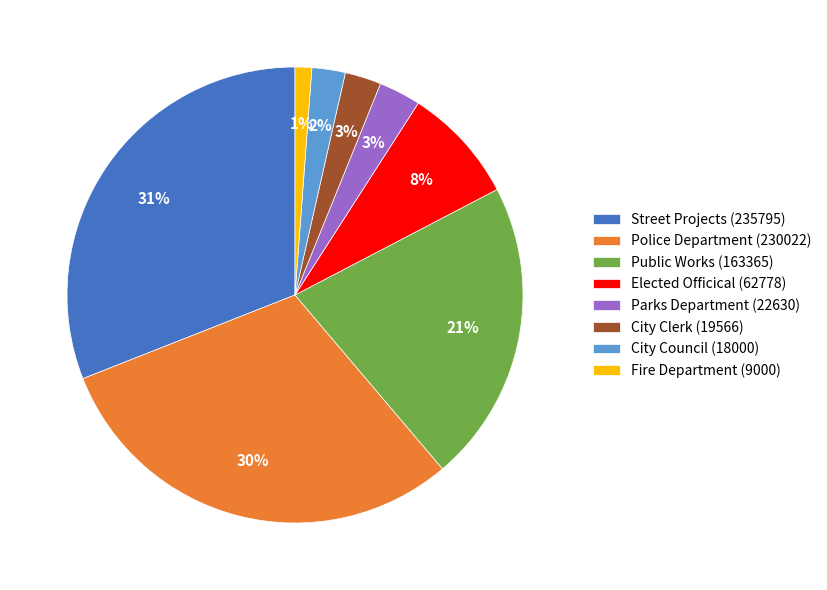

What is the smallest slice in the pie chart?

Fire Department